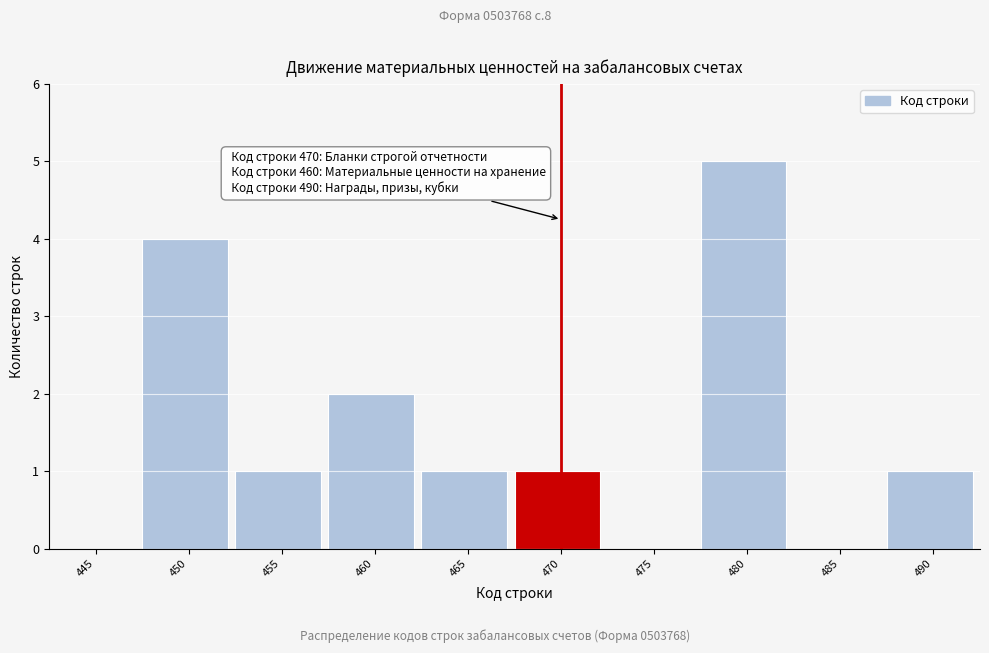

Reading left to right, what are all the values shown in this chart?

445=0	450=4	455=1	460=2	465=1	470=1	475=0	480=5	485=0	490=1